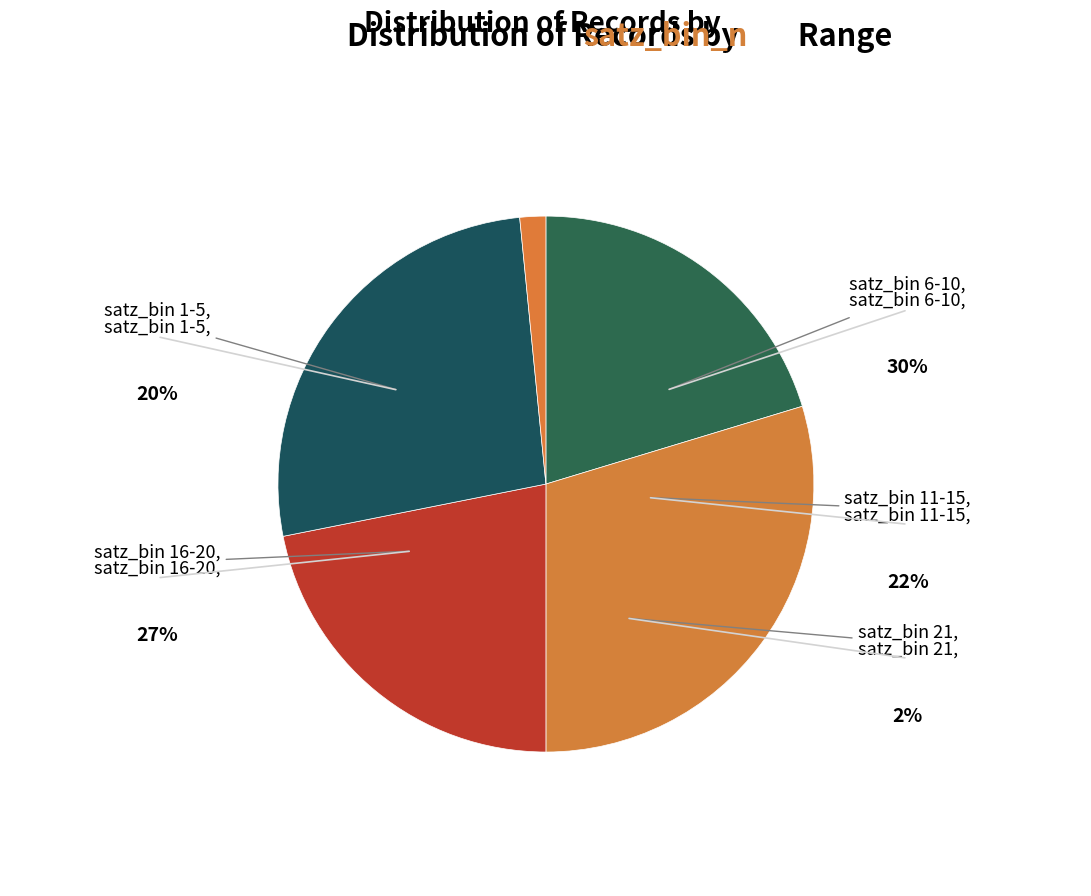

Is it true that satz_bin 1-5 is 20% of the pie?

True